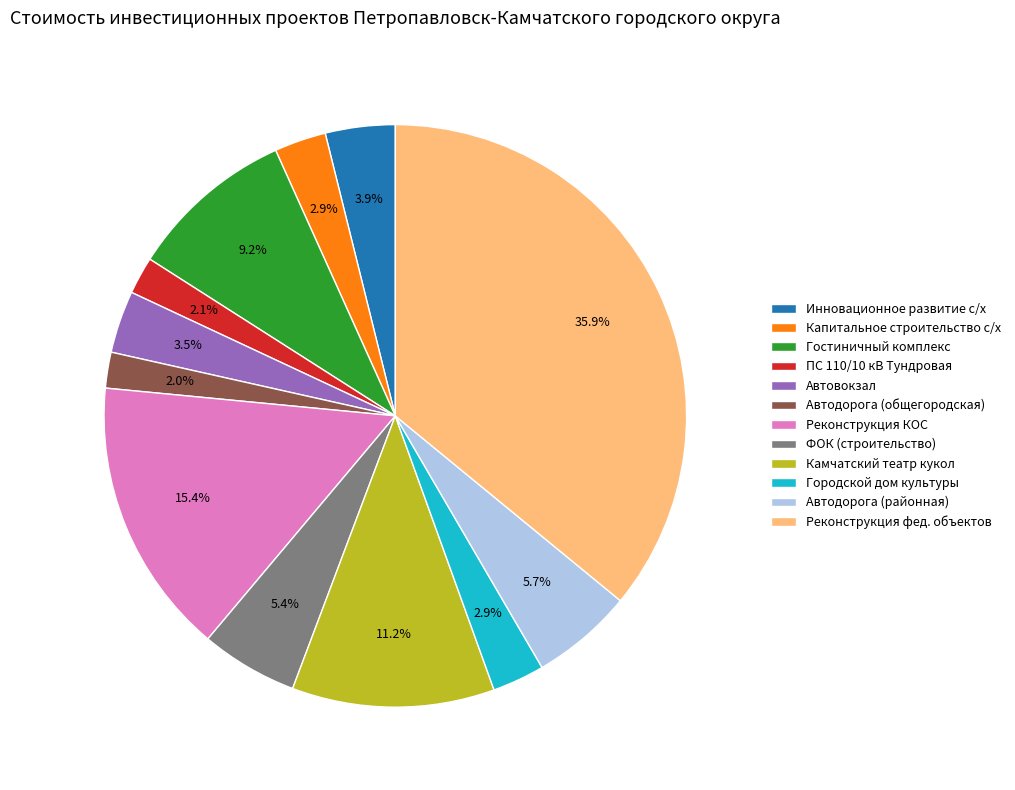

Which slice is the largest?

Реконструкция фед. объектов